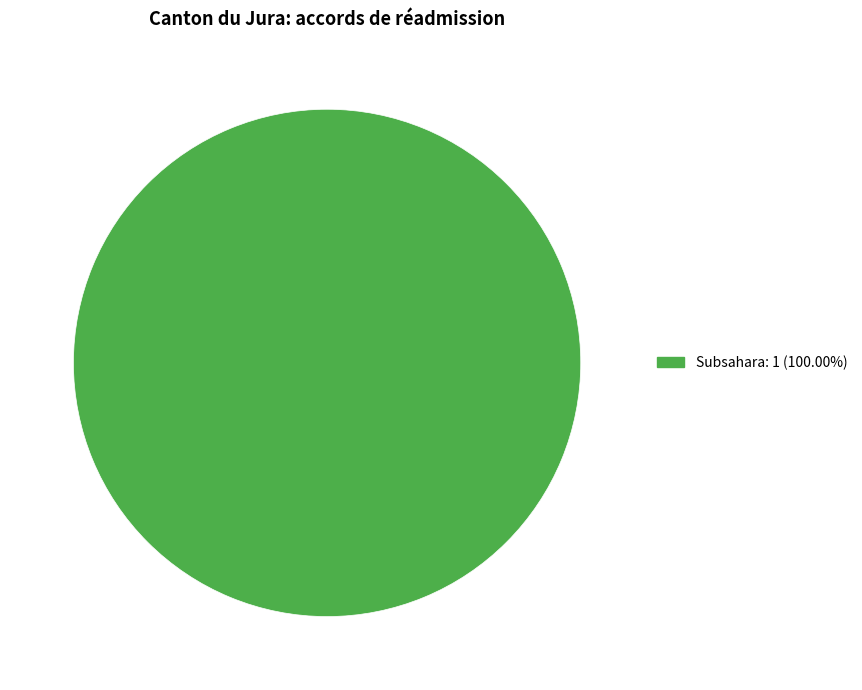

Does any single category account for the majority?

Yes